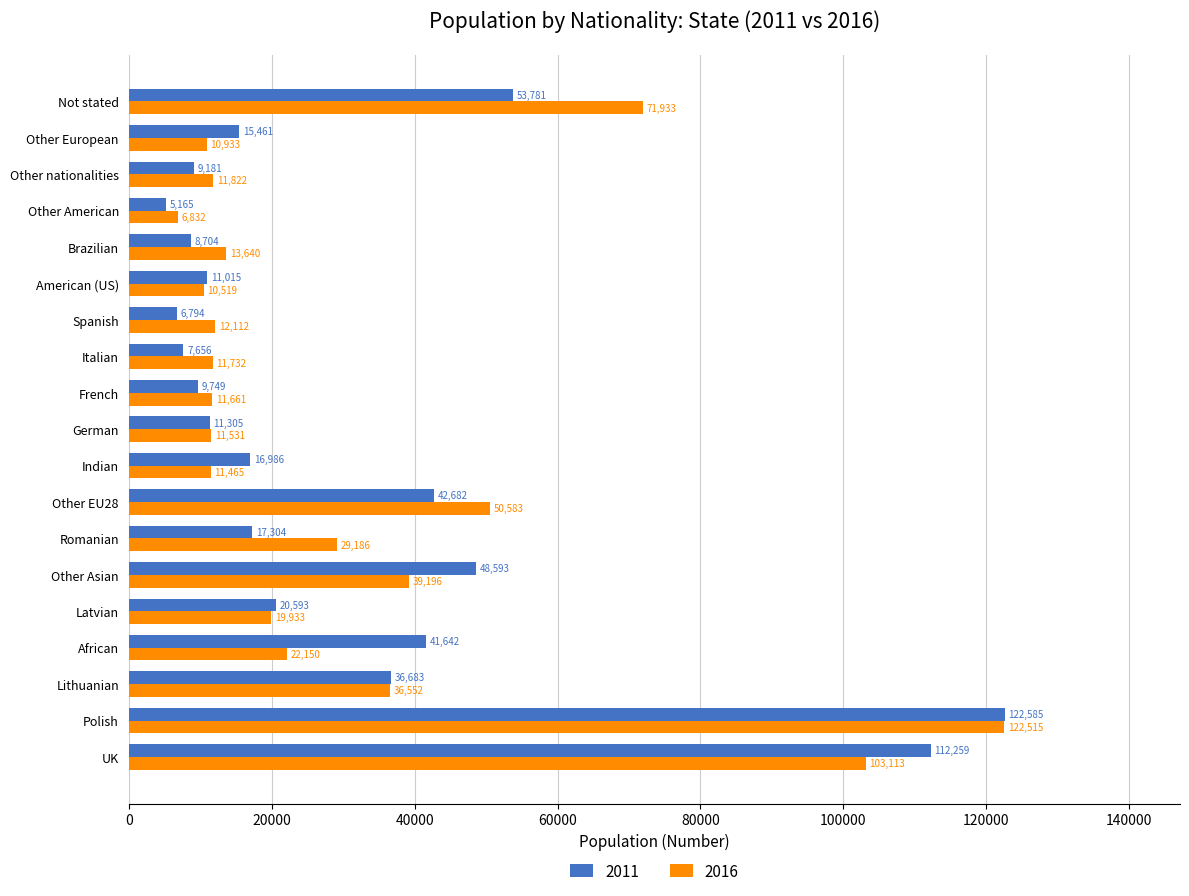

What is the difference between the maximum and minimum values in the 2011 series?

117420